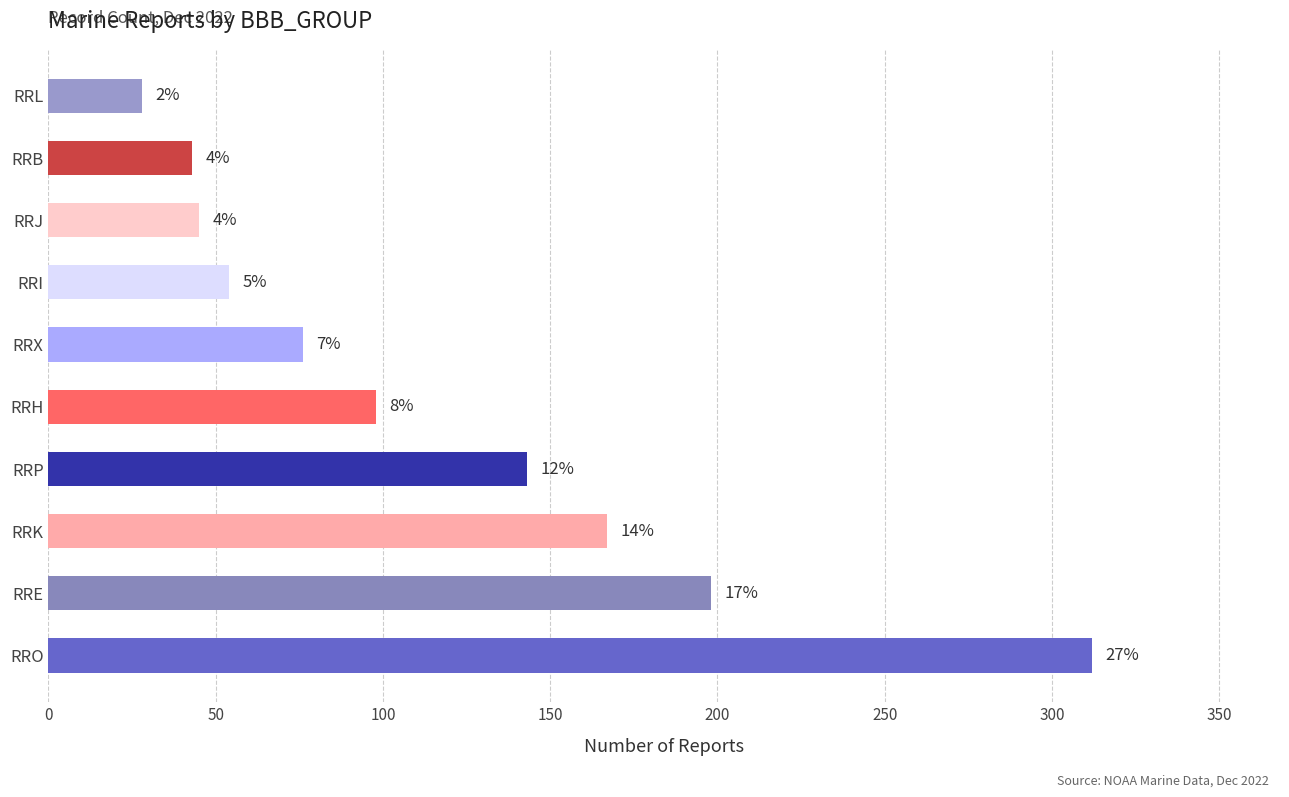

What is the difference between the maximum and minimum values?

284